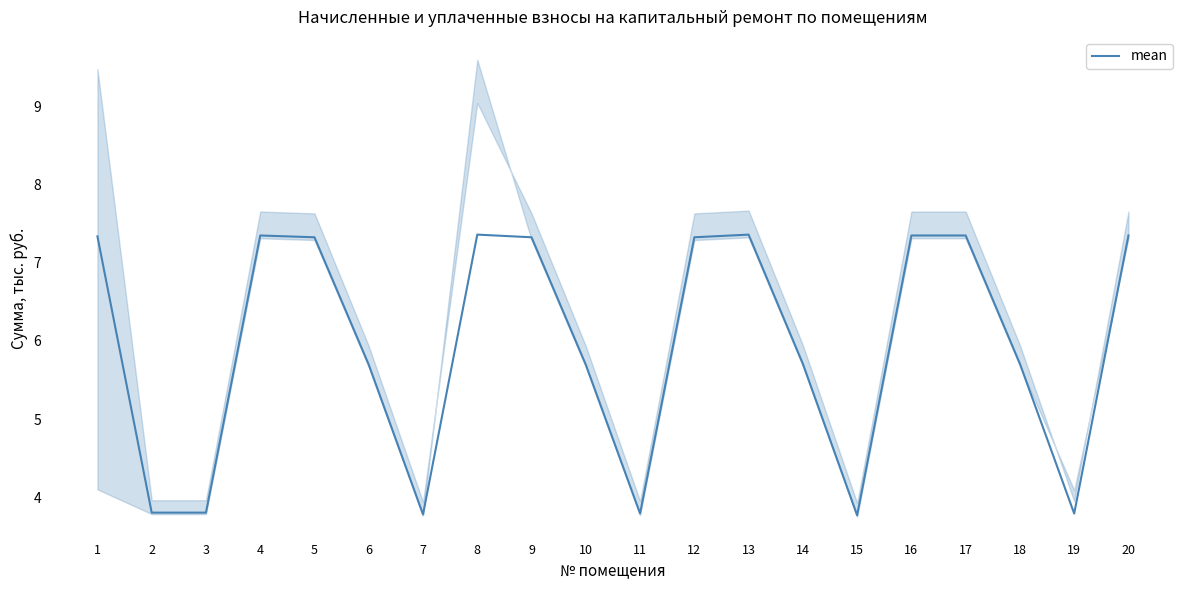

Where is the first local minimum?

7